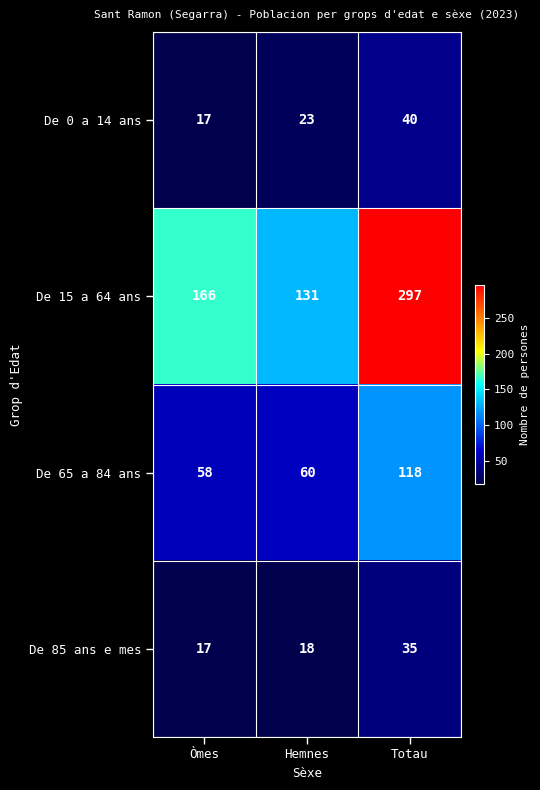

What is the difference between the maximum and minimum values in the De 85 ans e mes series?

18